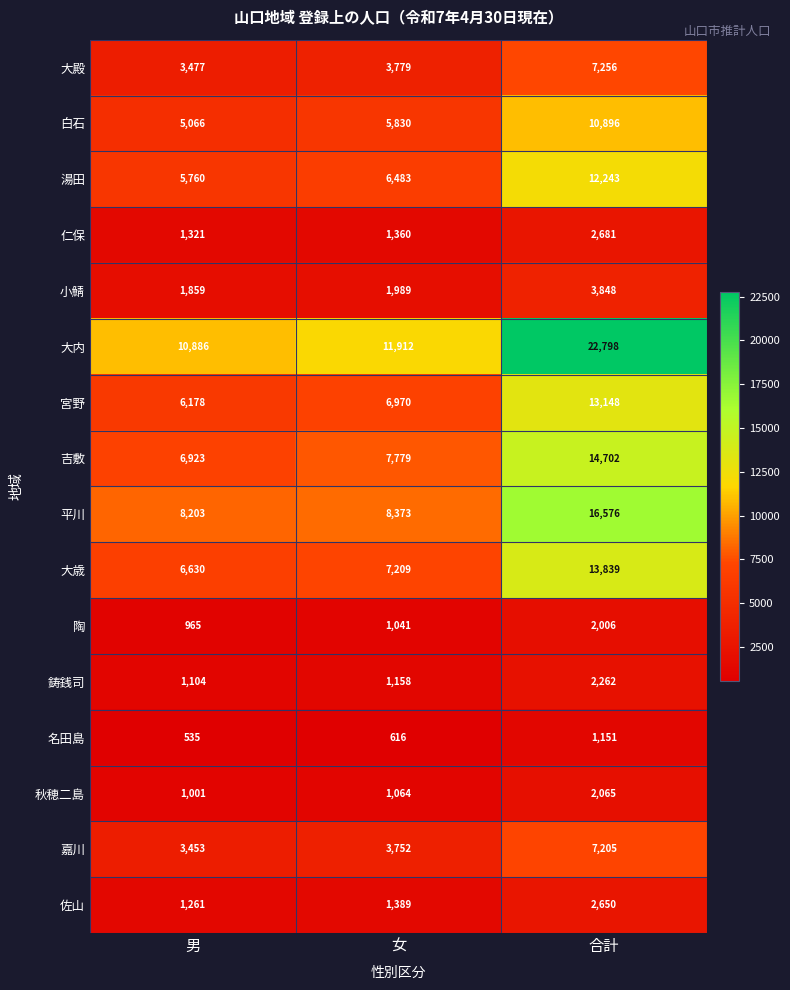

What is the sum of the 秋穂二島 values at 男 and 女?

2065